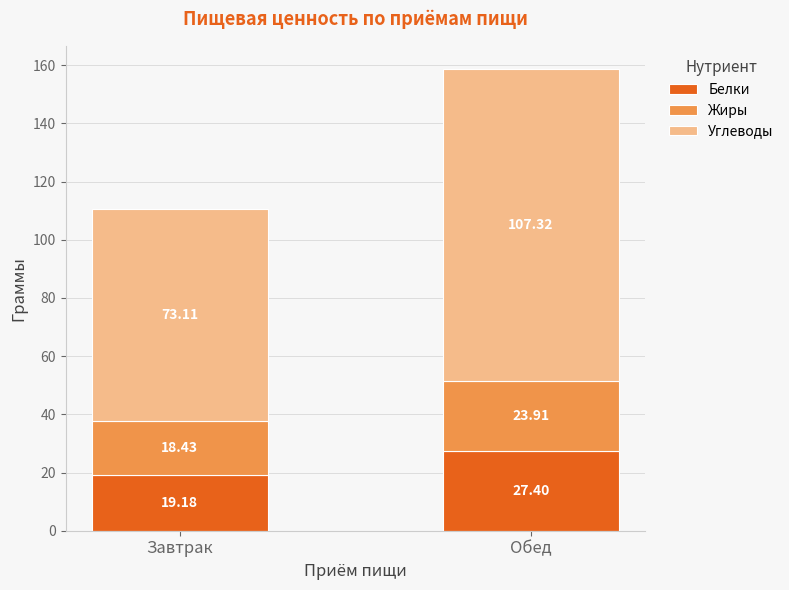

Does the chart contain stacked bars?

Yes